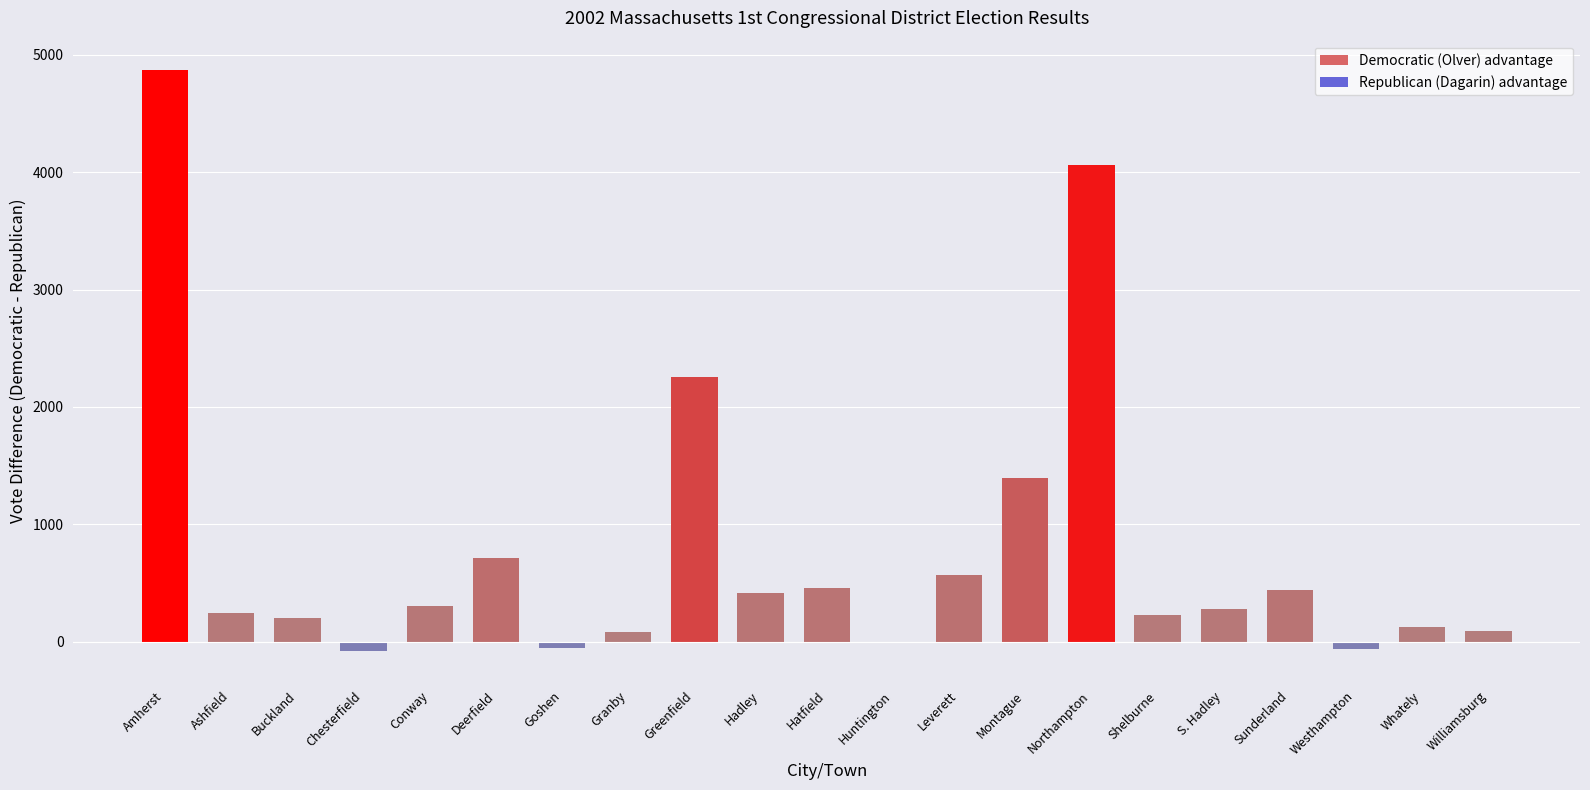

The chart shows a value of 1397 at Montague. True or false?

True